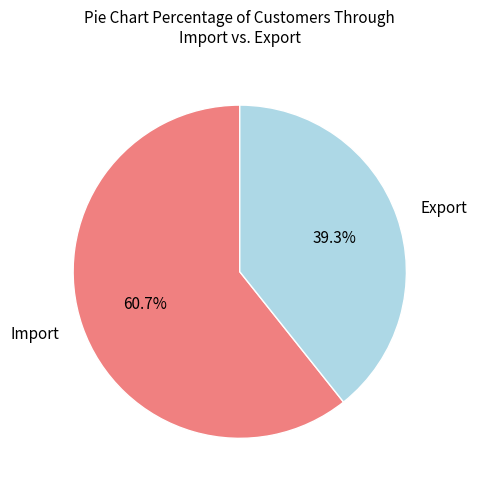

Between Import and Export, which is larger?

Import